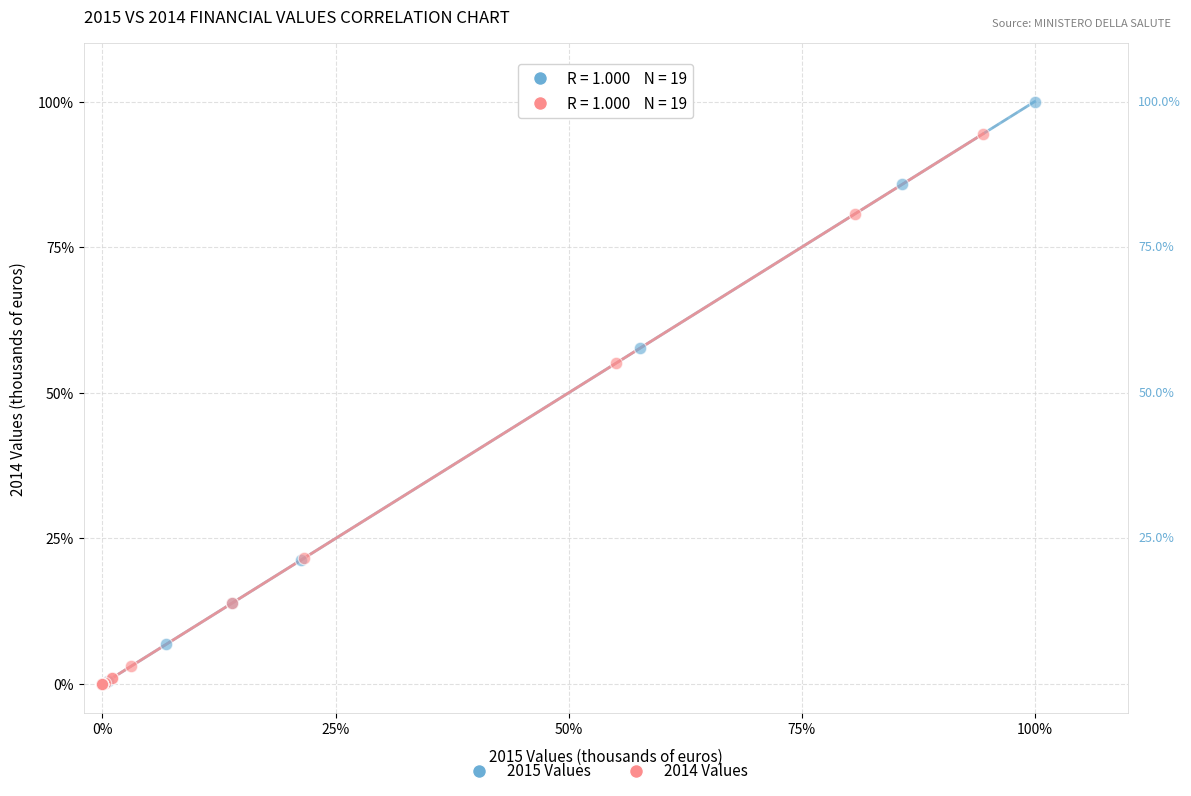

Which series contains the highest Y value?

2015 Values